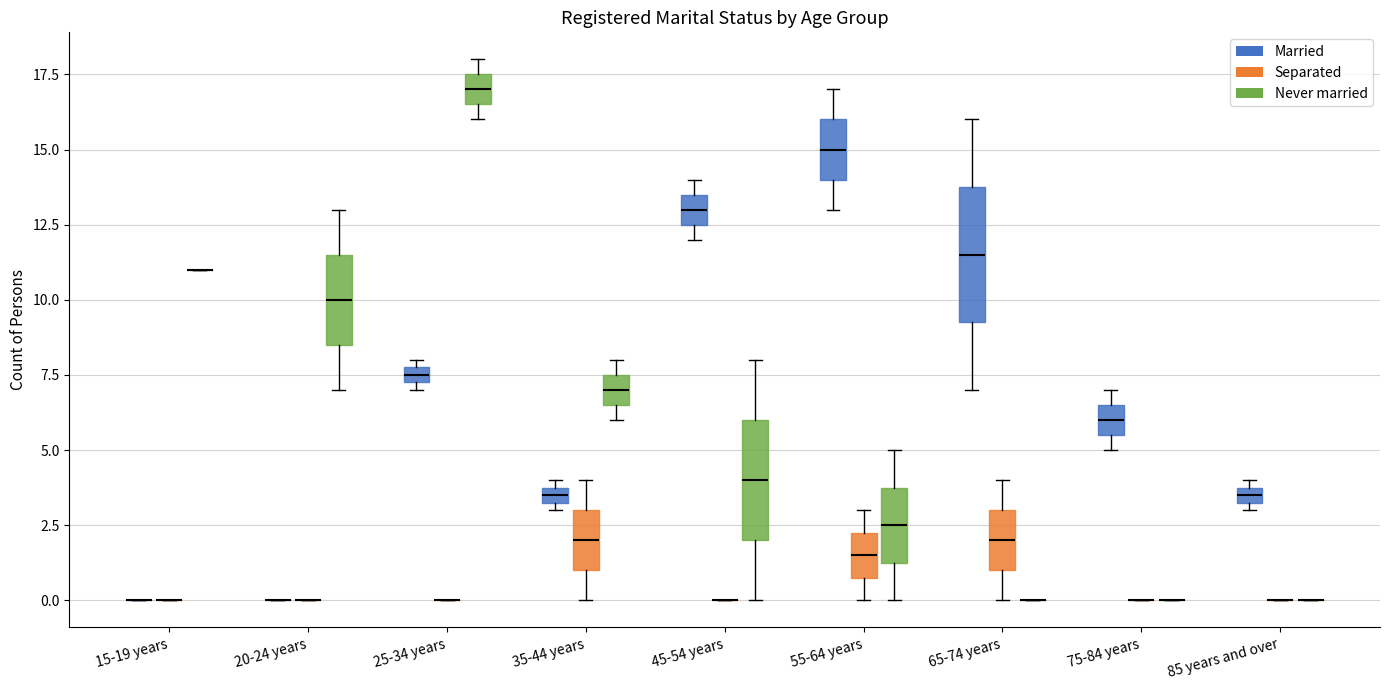

Which box is the tallest, from its lower edge to its upper edge?

65-74 years (Married)